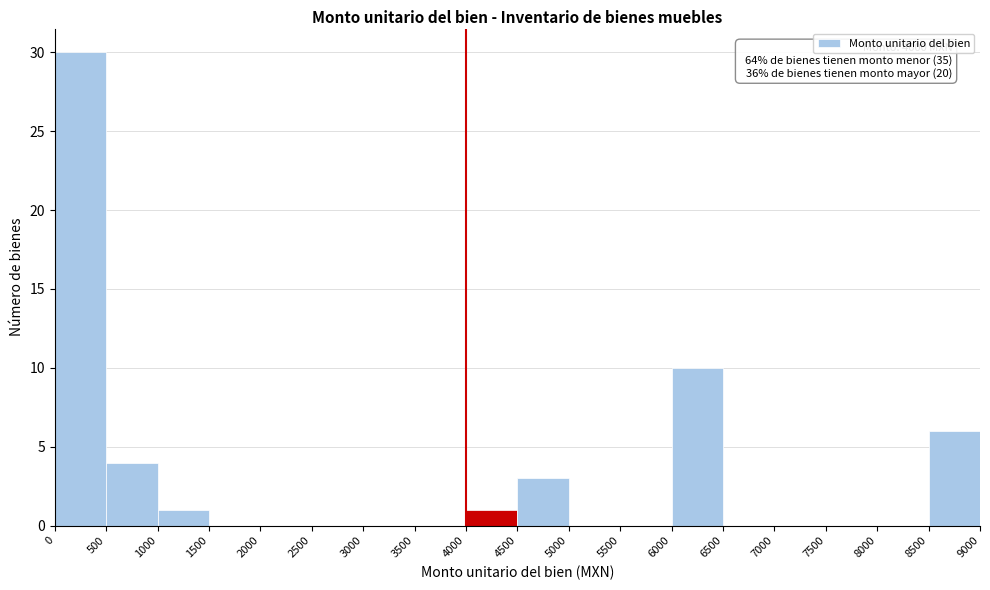

Which range on the x-axis has the tallest bar?

0 to 500